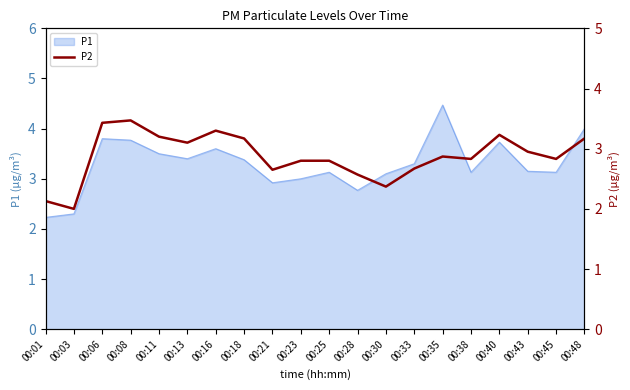

What is the highest value of the P1 series?

4.5